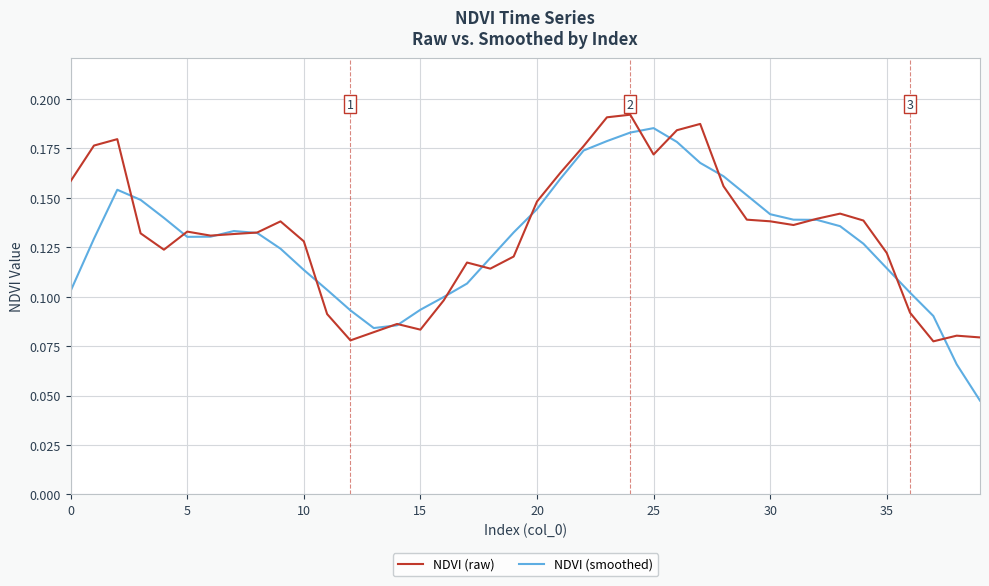

Which series has the largest range (max minus min)?

NDVI (smoothed)